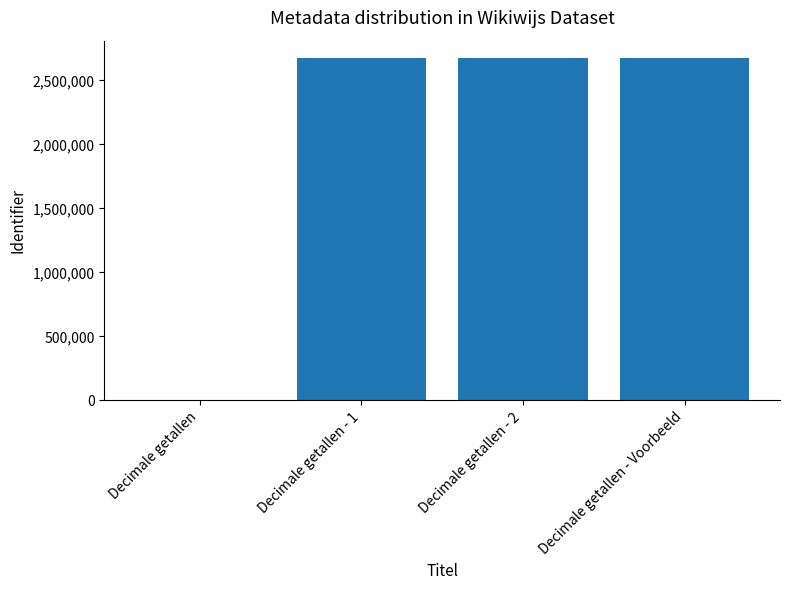

The chart shows a value of 2677065 at Decimale getallen - 1. True or false?

True